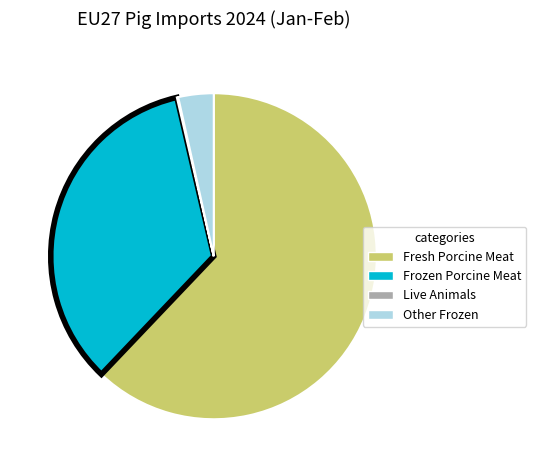

Is there any slice that represents more than half of the pie?

Yes